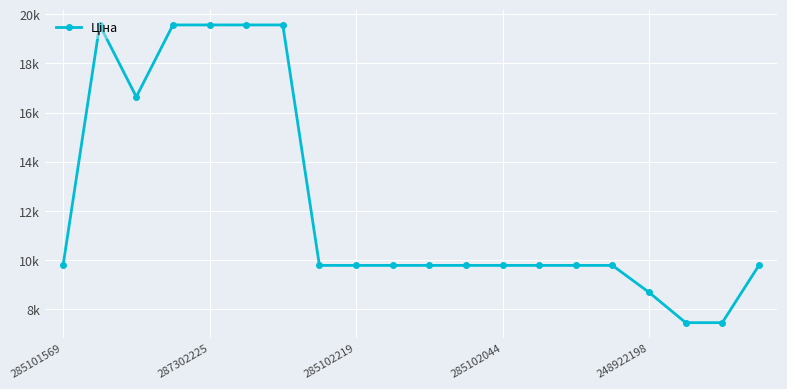

Which label corresponds to the smallest value in the chart?

17